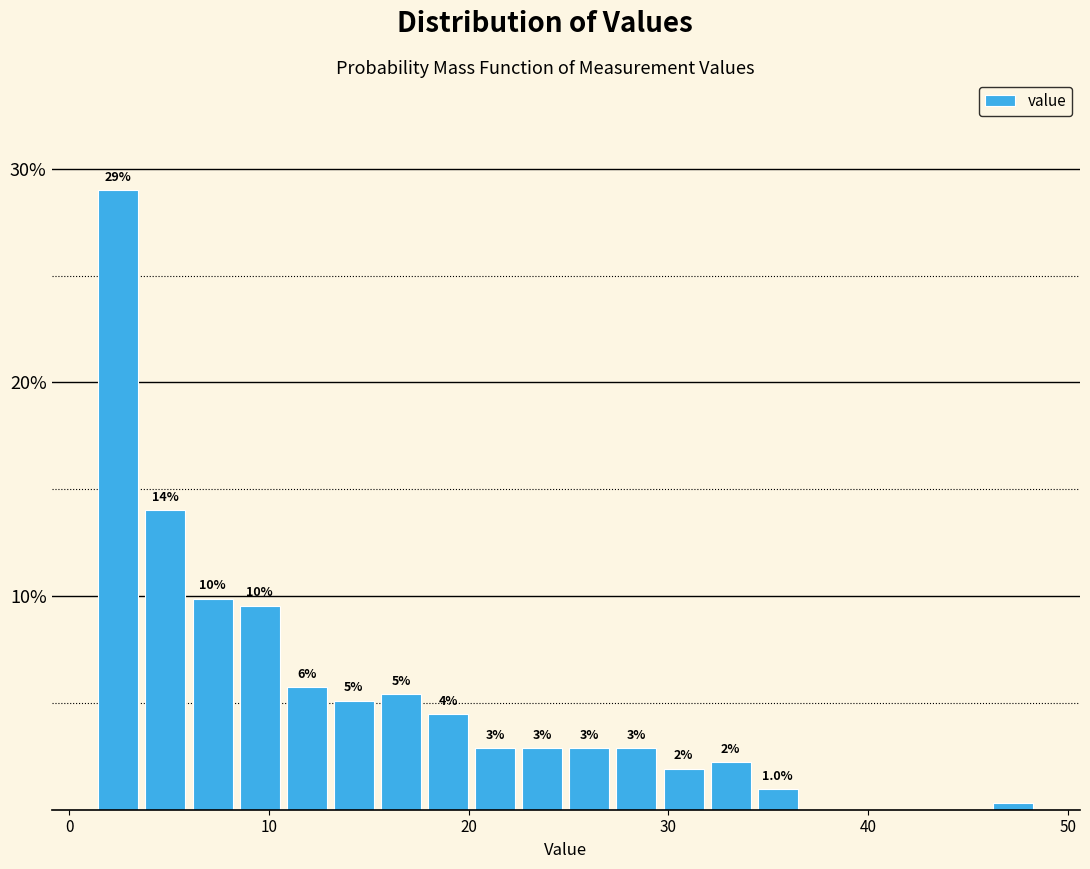

Read against the x-axis, roughly where is the centre of the tallest bar?

2